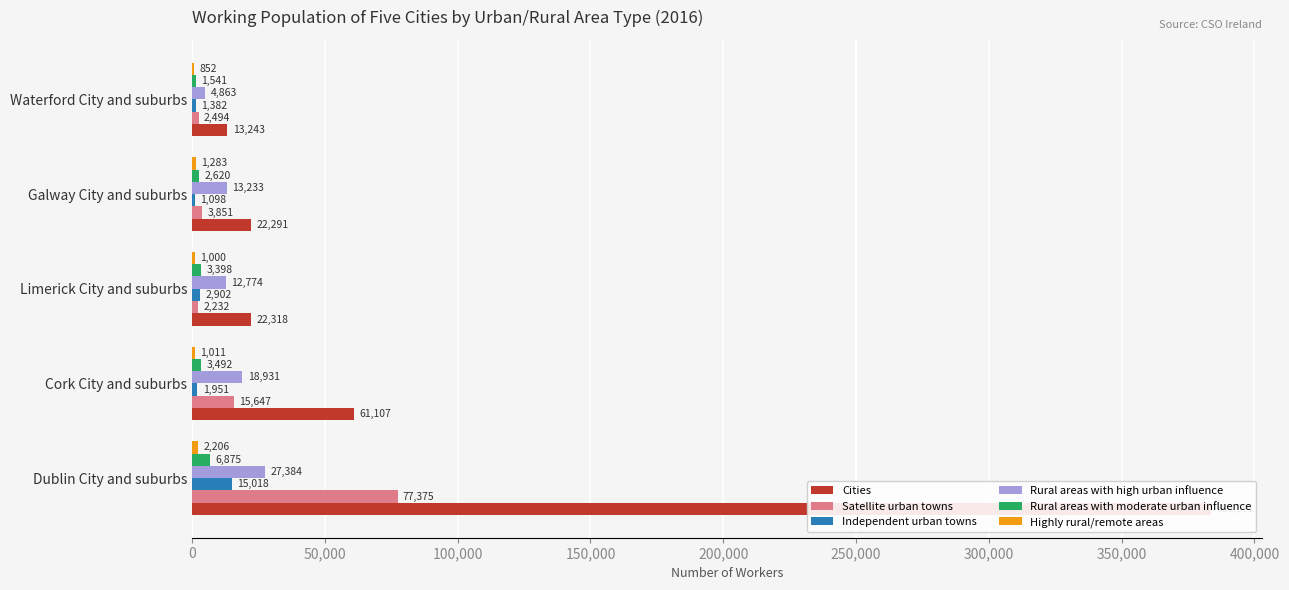

Reading left to right, what are all the values shown in this chart?

Cities: 383591	61107	22318	22291	13243
Satellite urban towns: 77375	15647	2232	3851	2494
Independent urban towns: 15018	1951	2902	1098	1382
Rural areas with high urban influence: 27384	18931	12774	13233	4863
Rural areas with moderate urban influence: 6875	3492	3398	2620	1541
Highly rural/remote areas: 2206	1011	1000	1283	852